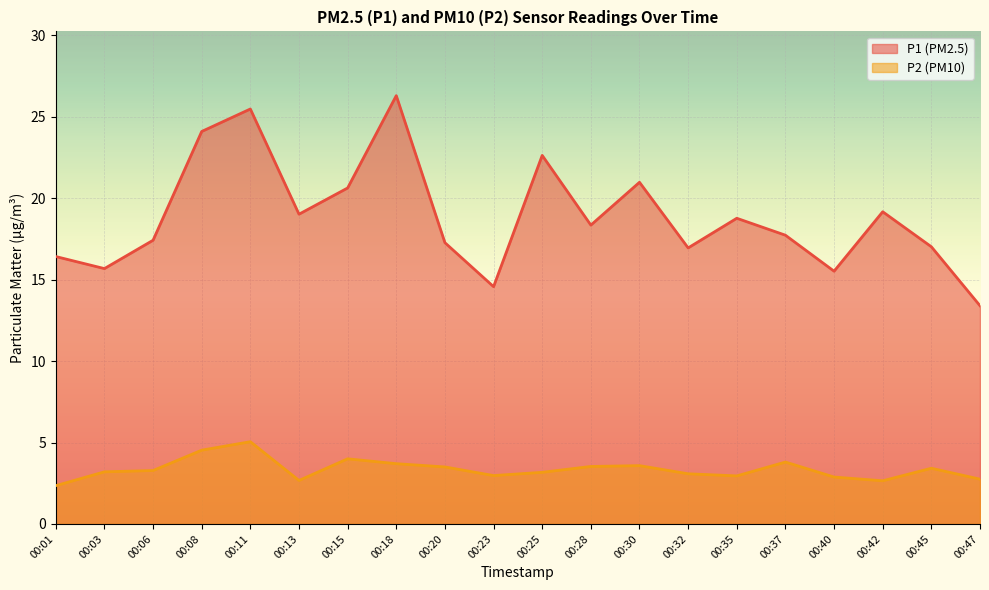

How many lines are shown in the chart?

2